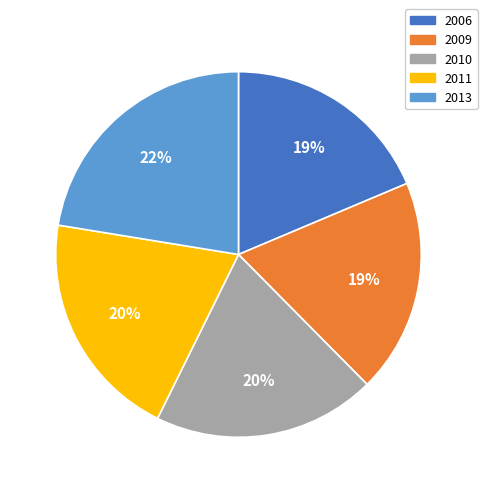

Count the number of slices in the pie.

5